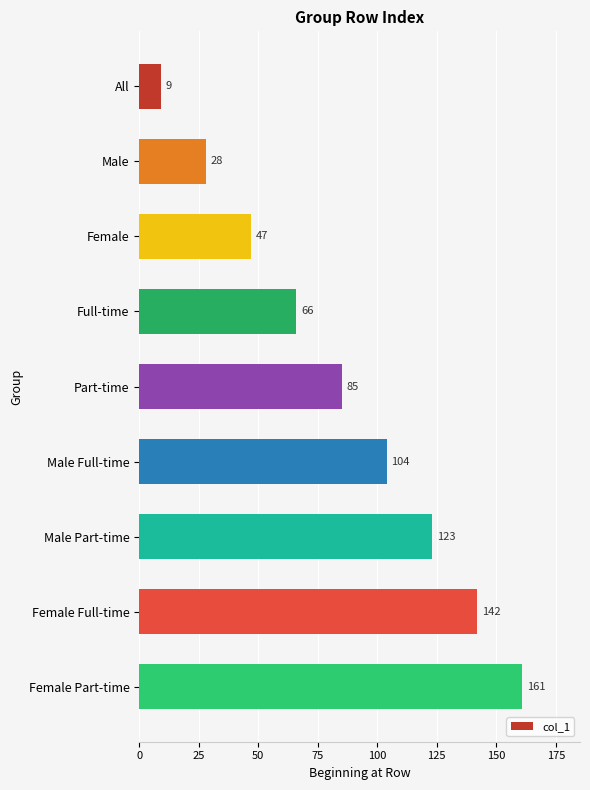

Reading top to bottom, transcribe all the data shown in this chart.

9	28	47	66	85	104	123	142	161